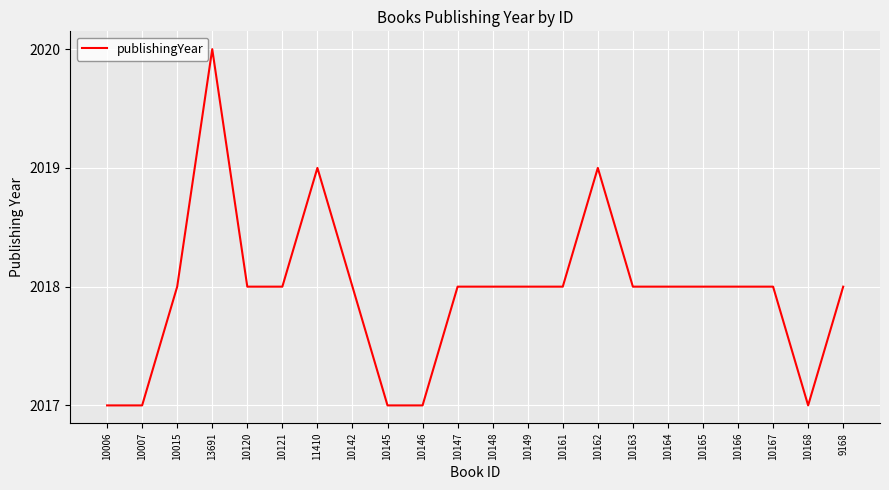

Is it true that the value at 10163 is 2743?

False